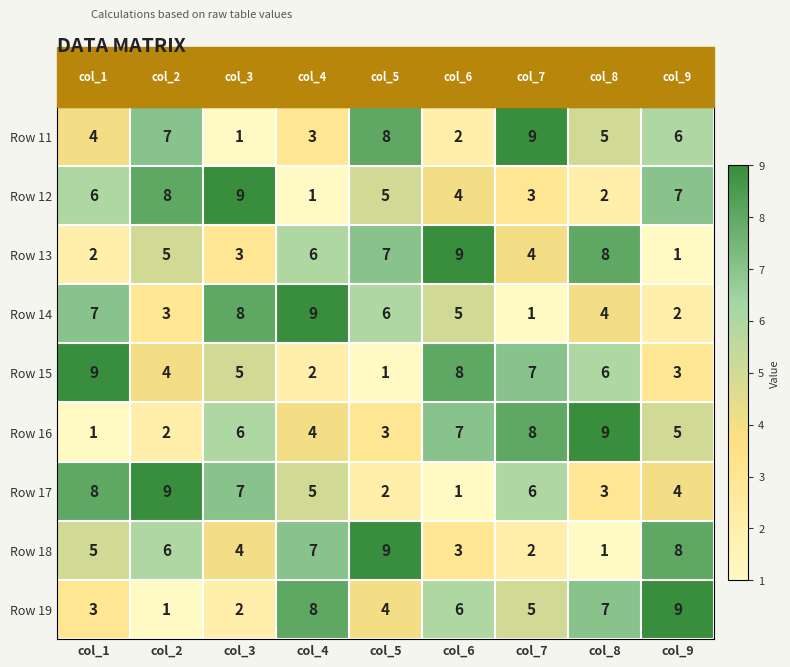

What is the sum of the Row 14 values at col_8 and col_9?

6